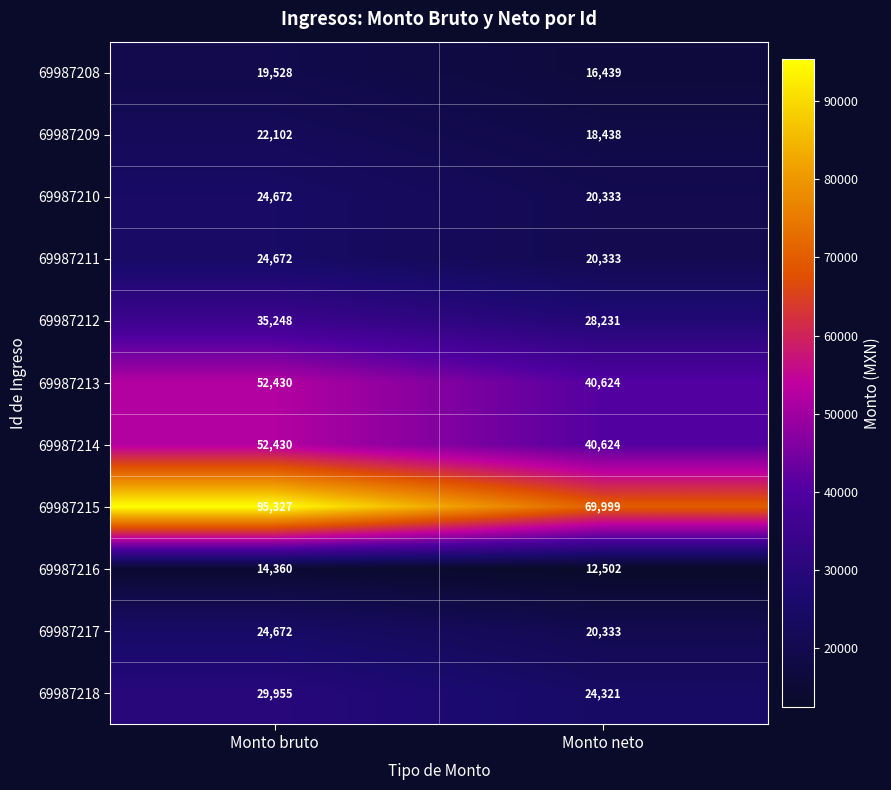

The 69987217 series shows 28165 at Monto neto. True or false?

False